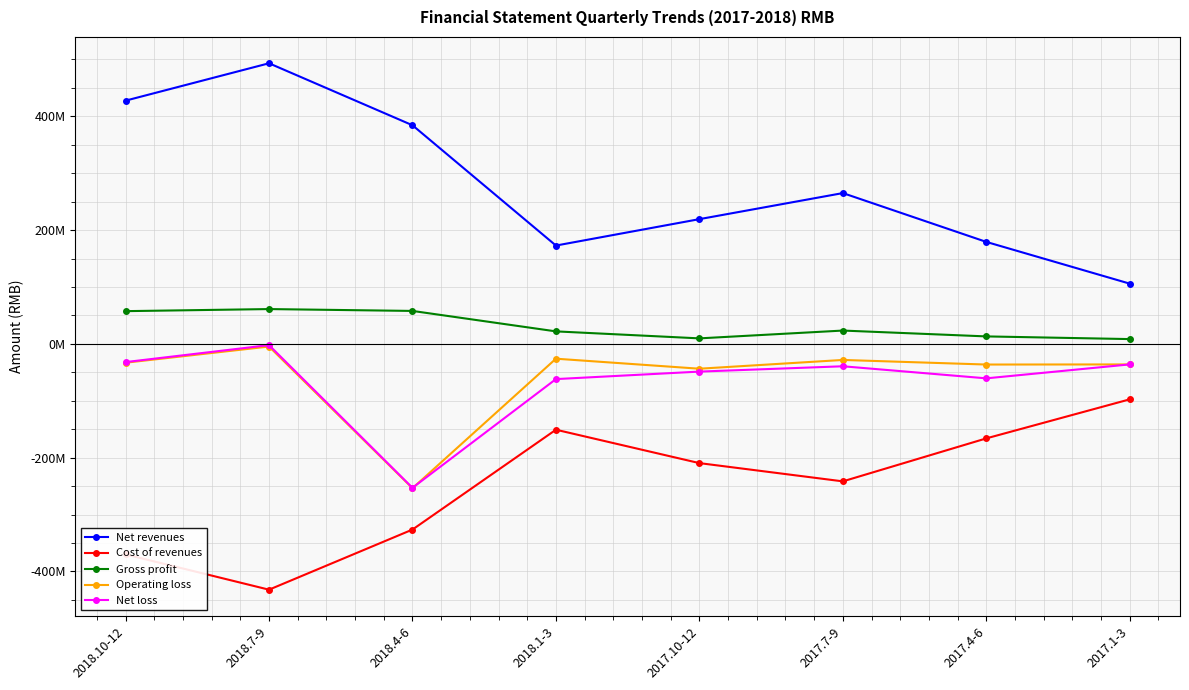

How many values in the Net loss series are below -39344841?

4